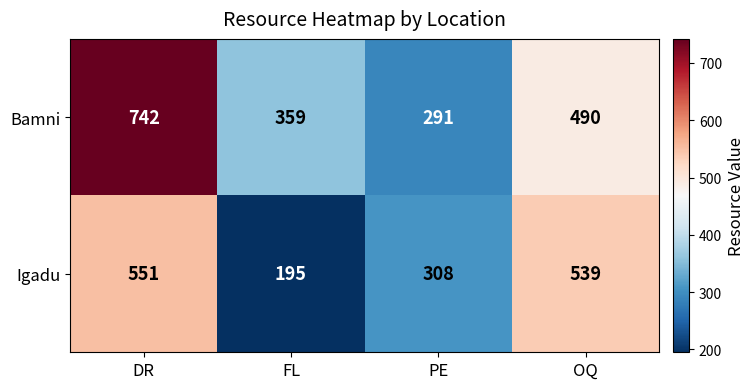

What is the smallest value displayed?

195